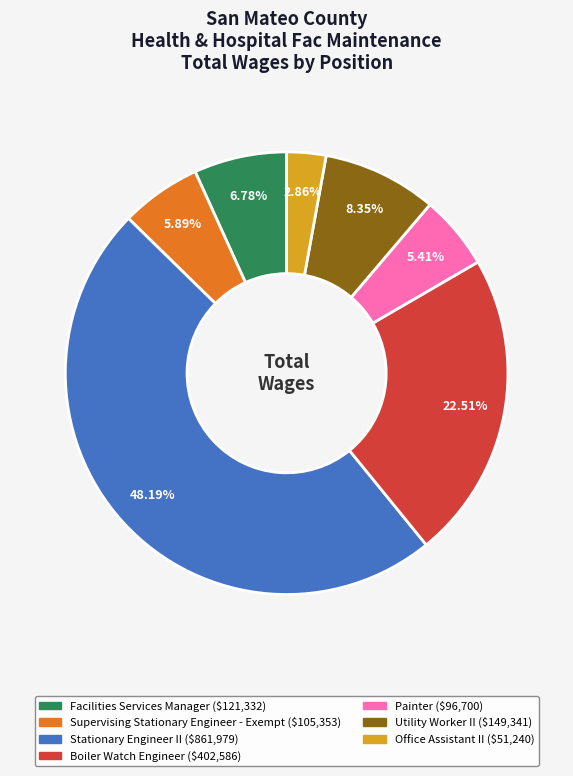

To the nearest percent, what is the average slice percentage?

14%